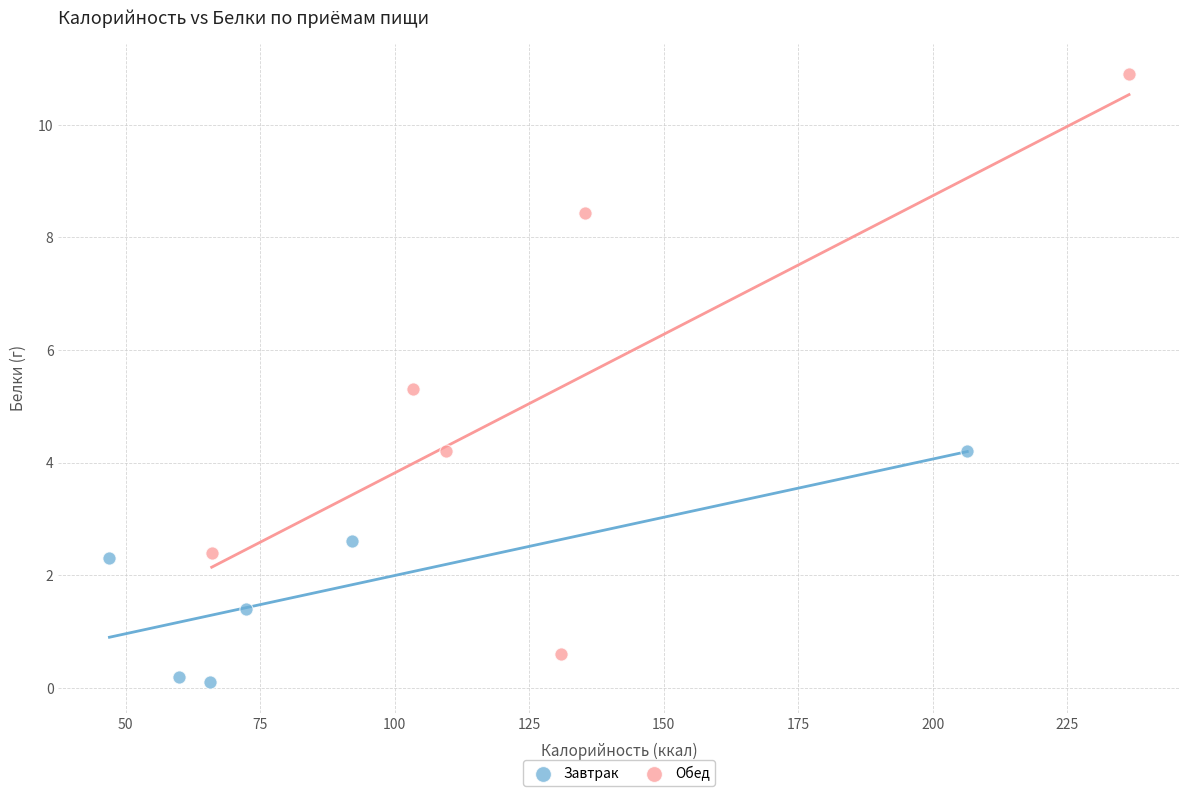

Which series has the widest spread of Y values?

Обед